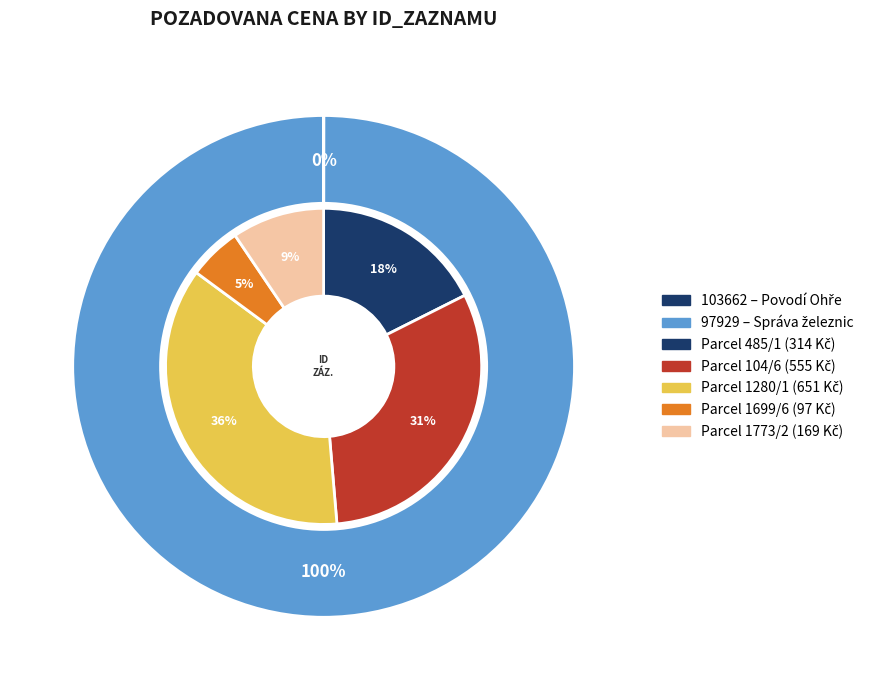

Which slice is the smallest?

103662